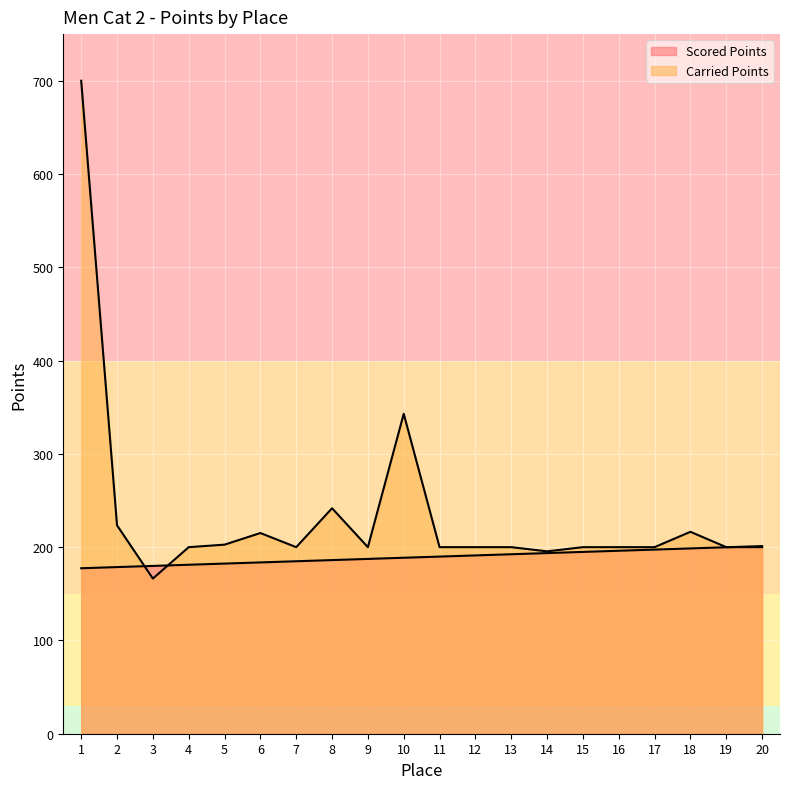

What is the spread (max minus min) of values at 11?

10.1